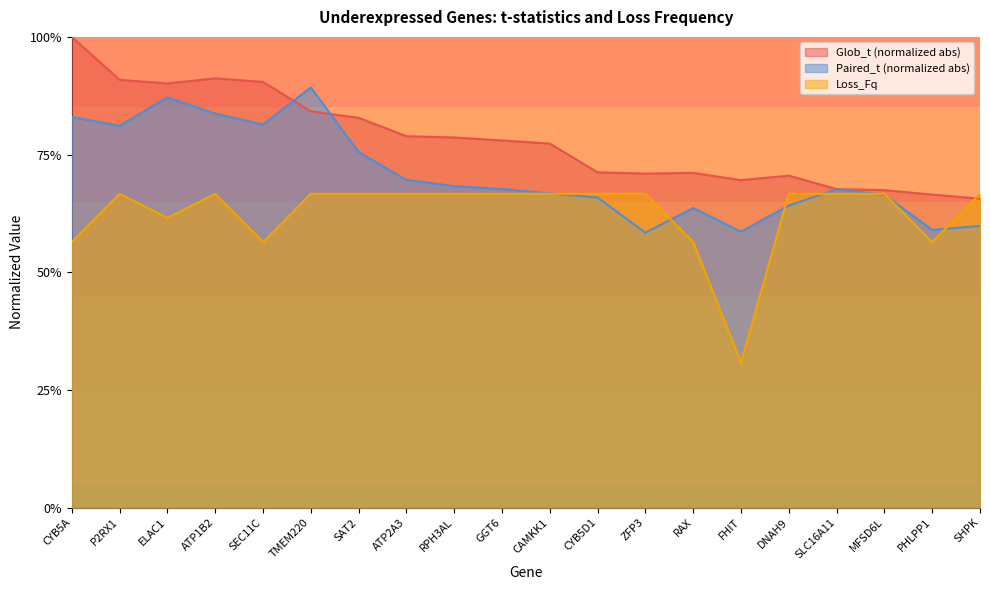

How many interior local valleys does the Paired_t series have?

5